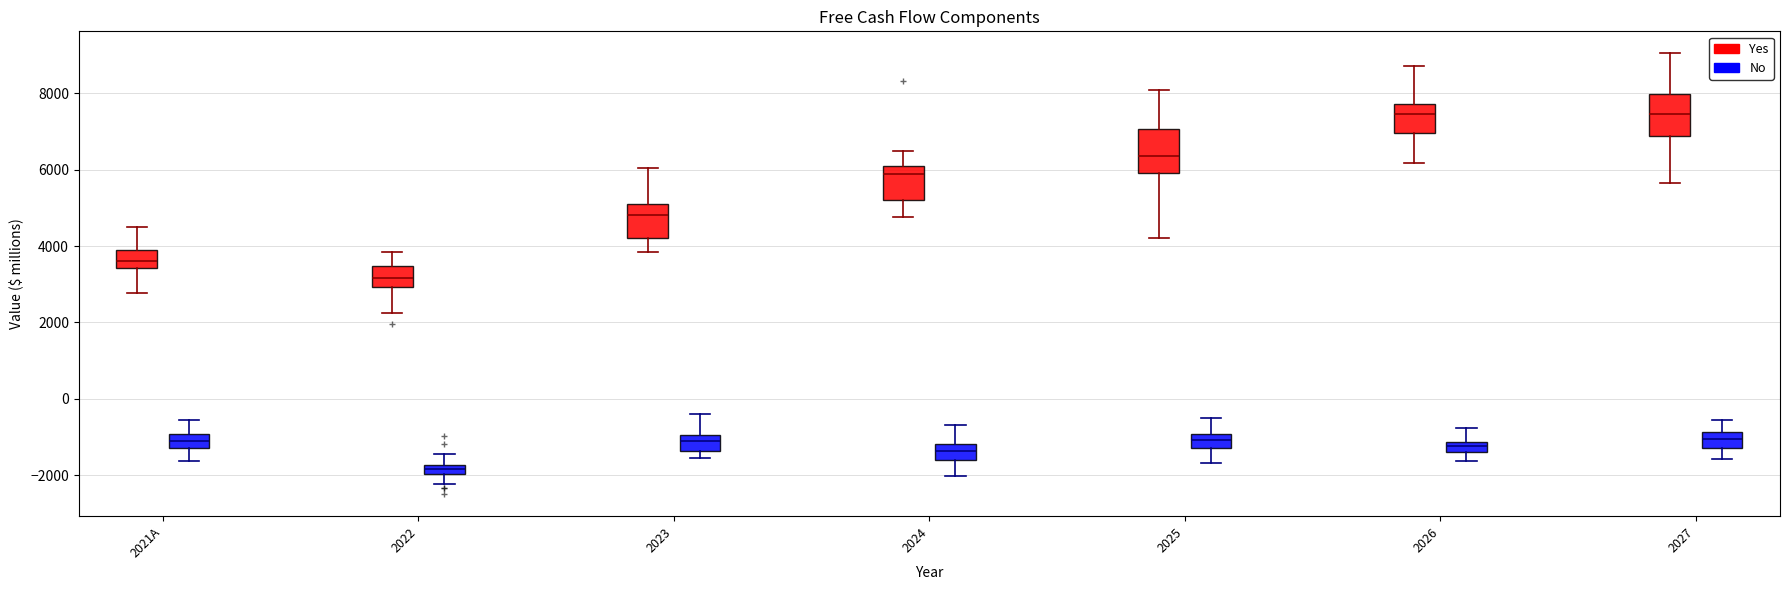

Where does the upper whisker of the box for 2025 (Yes) end on the y-axis? The values are not printed on the chart, so give them approximately, as read against the axis.

8000